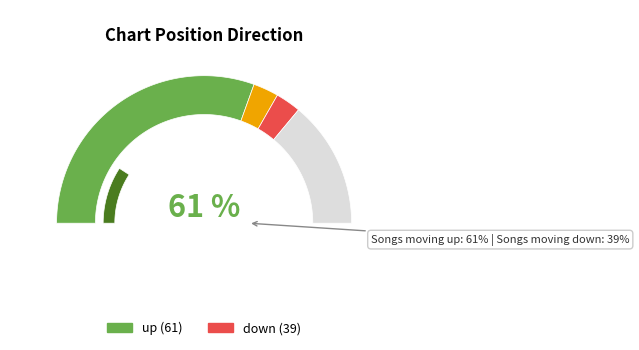

The up slice represents 61% of the pie. True or false?

True